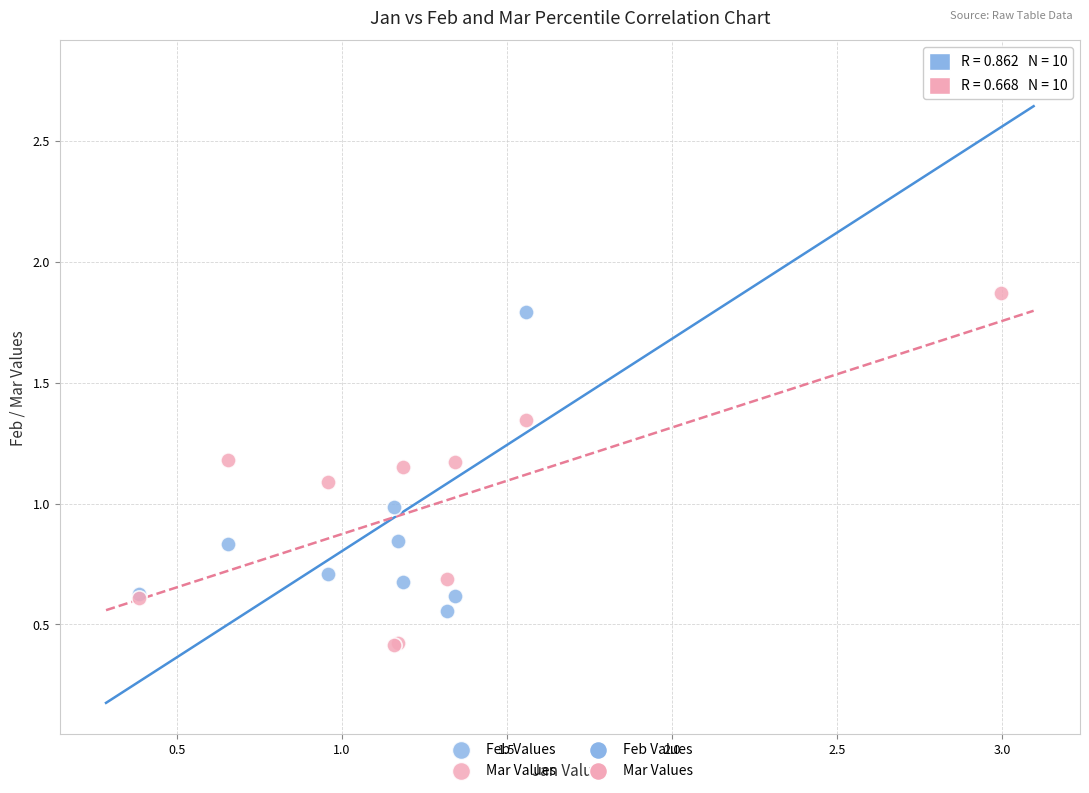

Which series reaches the maximum Y coordinate?

Feb Values